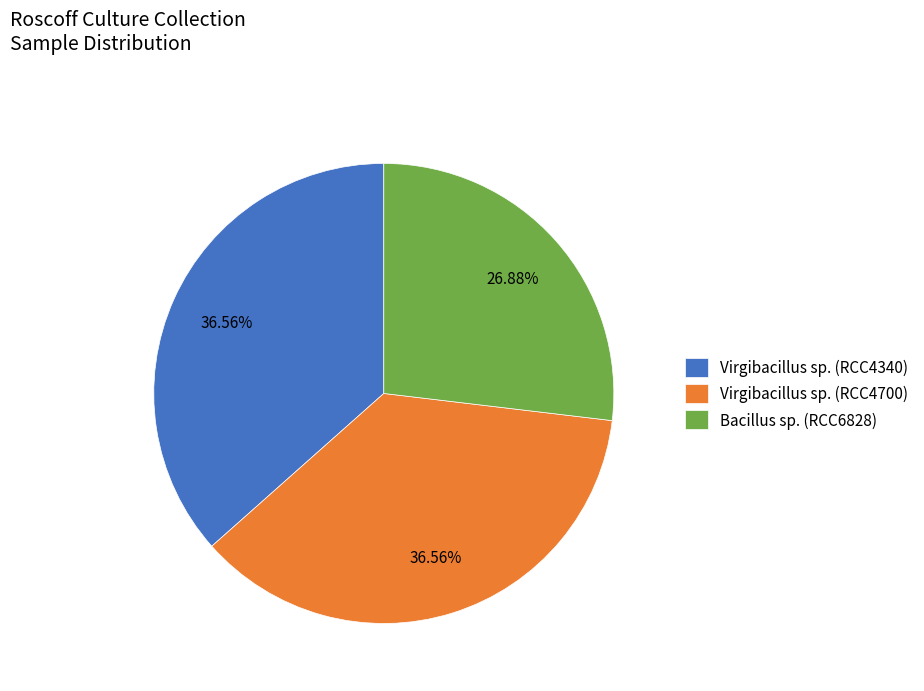

What is the ratio of the value at Bacillus sp. (RCC6828) to the value at Virgibacillus sp. (RCC4340)?

0.7